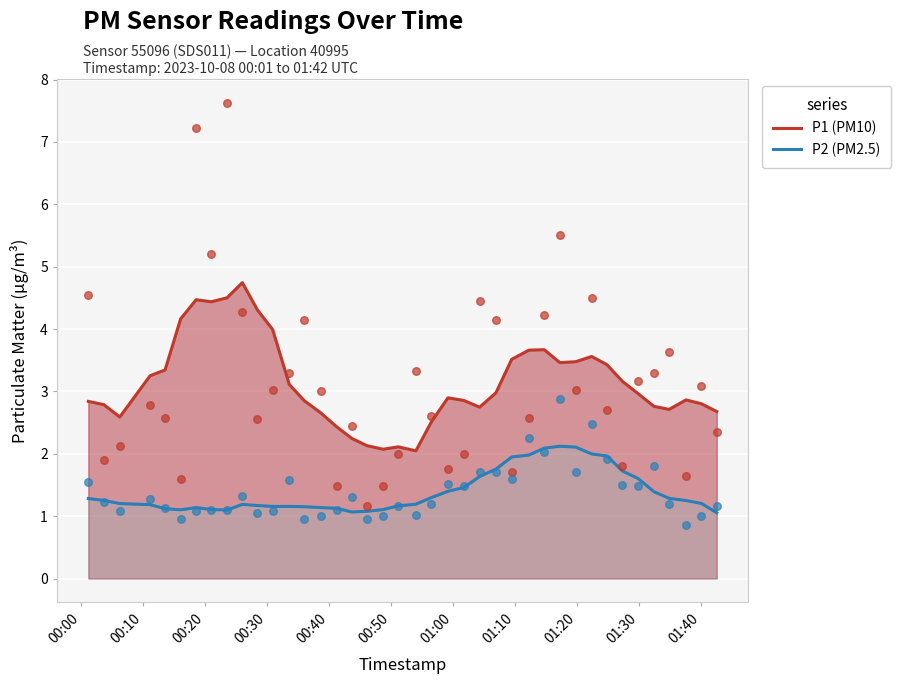

At how many categories does at least one series exceed 2?

40